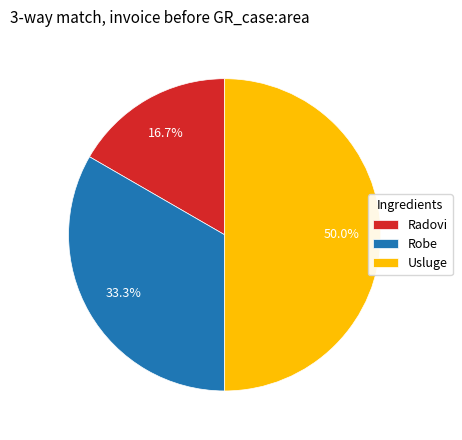

The Robe slice represents 33% of the pie. True or false?

True